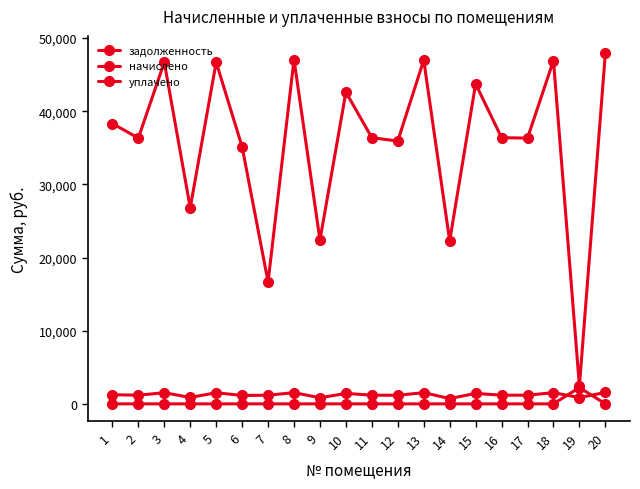

Reading left to right, what are all the values shown in this chart?

задолженность: 38328.2	36332.0	46712.6	26806.9	46712.6	35134.1	16678.4	47054.8	22395.2	42610.5	36388.9	35932.7	46997.8	22278.2	43746.7	36388.9	36332.0	46940.6	2445.6	47910.2
начислено: 1249.9	1184.8	1523.3	874.2	1523.3	1145.8	1183.0	1534.5	831.4	1430.3	1186.7	1171.8	1532.6	726.5	1426.6	1186.7	1184.8	1530.8	853.7	1562.4
уплачено: 0.0	0.0	0.0	0.0	0.0	0.0	0.0	0.0	0.0	0.0	0.0	0.0	0.0	0.0	0.0	0.0	0.0	0.0	2230.2	0.0